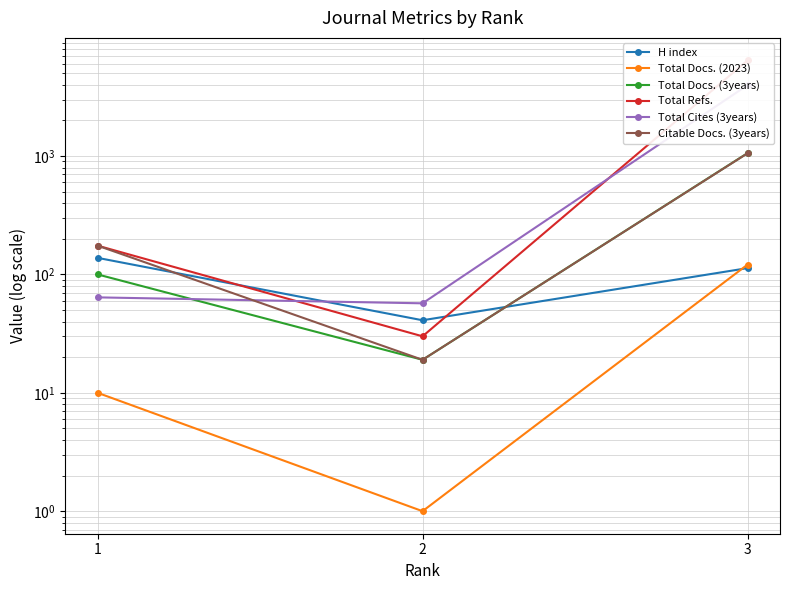

List the labels in order of H index value, largest first.

1, 3, 2